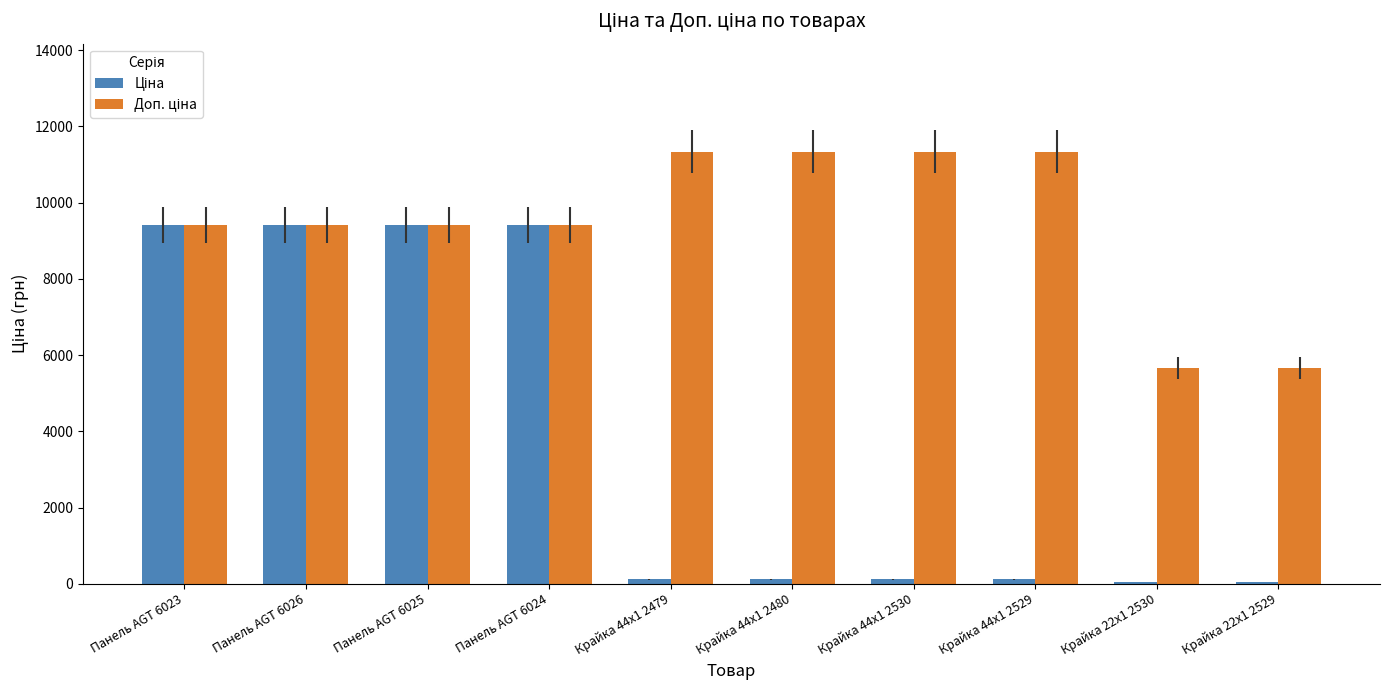

What is the greatest value displayed?

11334.0